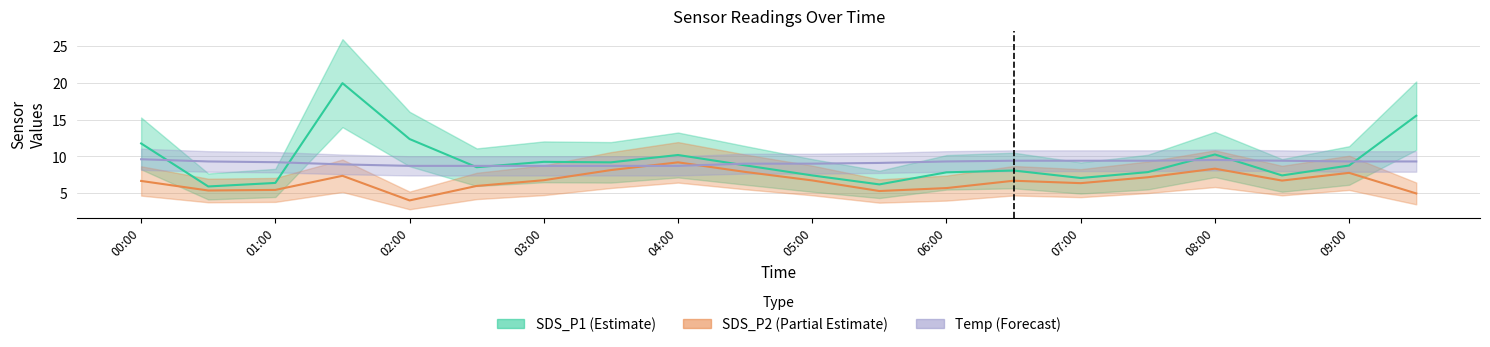

Reading left to right, extract all data points from this chart.

SDS_P1: 11.8	5.9	6.4	19.9	12.3	8.5	9.2	9.2	10.2	8.8	7.4	6.2	7.8	8.1	7.0	7.8	10.2	7.4	8.8	15.5
SDS_P2: 6.7	5.3	5.4	7.3	4.0	6.0	6.8	8.1	9.2	7.9	6.7	5.3	5.7	6.7	6.3	7.2	8.3	6.7	7.8	5.0
Temp: 9.6	9.3	9.2	8.9	8.7	8.7	8.7	8.7	8.7	9.0	9.0	9.1	9.3	9.4	9.4	9.4	9.5	9.4	9.3	9.3